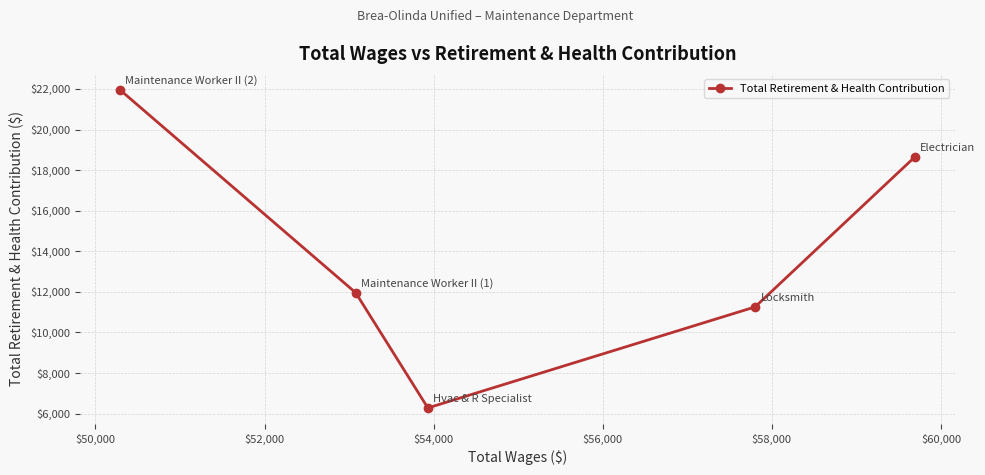

What is the difference between the maximum and minimum values?

15680